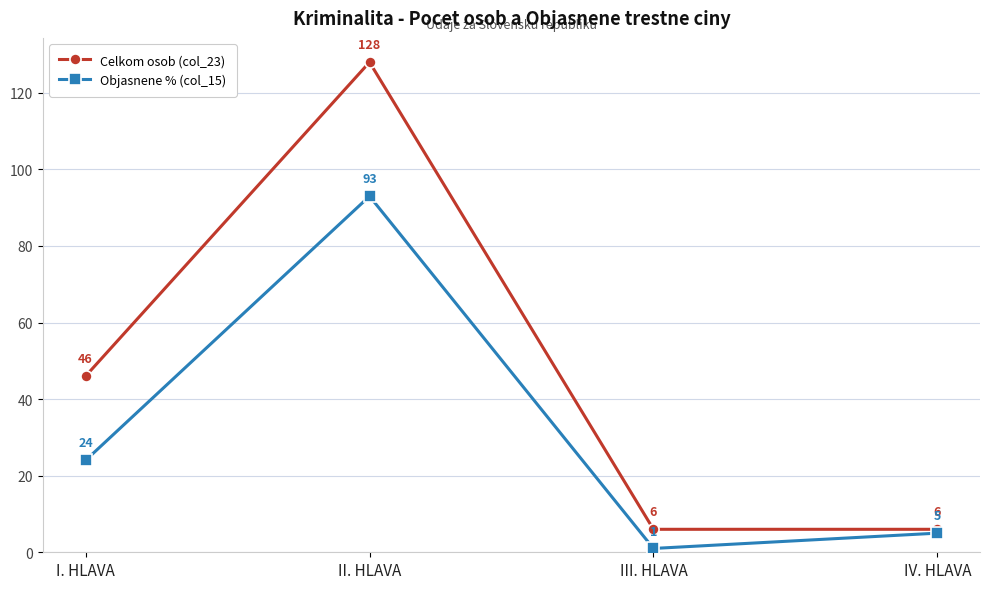

Where is the first local maximum for Objasnene % (col_15)?

II. HLAVA